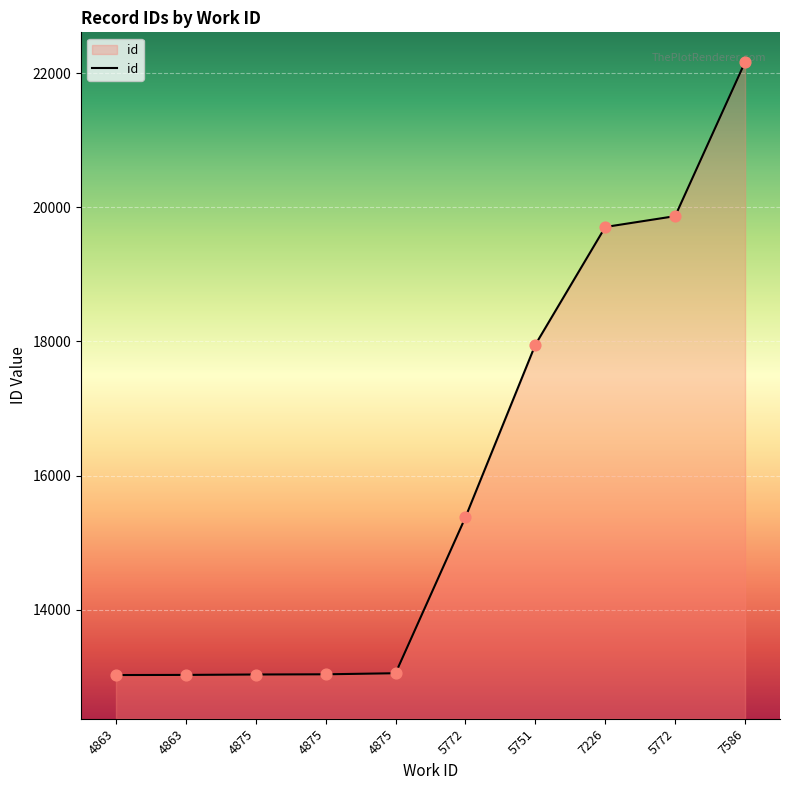

What is the ratio of the value at 4875 to the value at 5772?

0.8